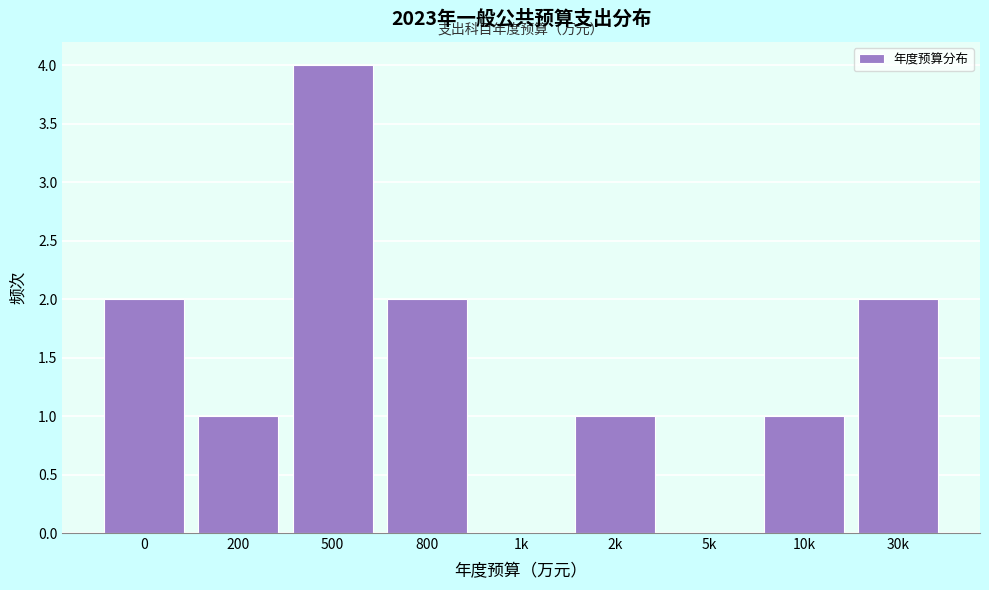

Reading left to right, transcribe all the data shown in this chart.

0=2	200=1	500=4	800=2	1k=0	2k=1	5k=0	10k=1	30k=2